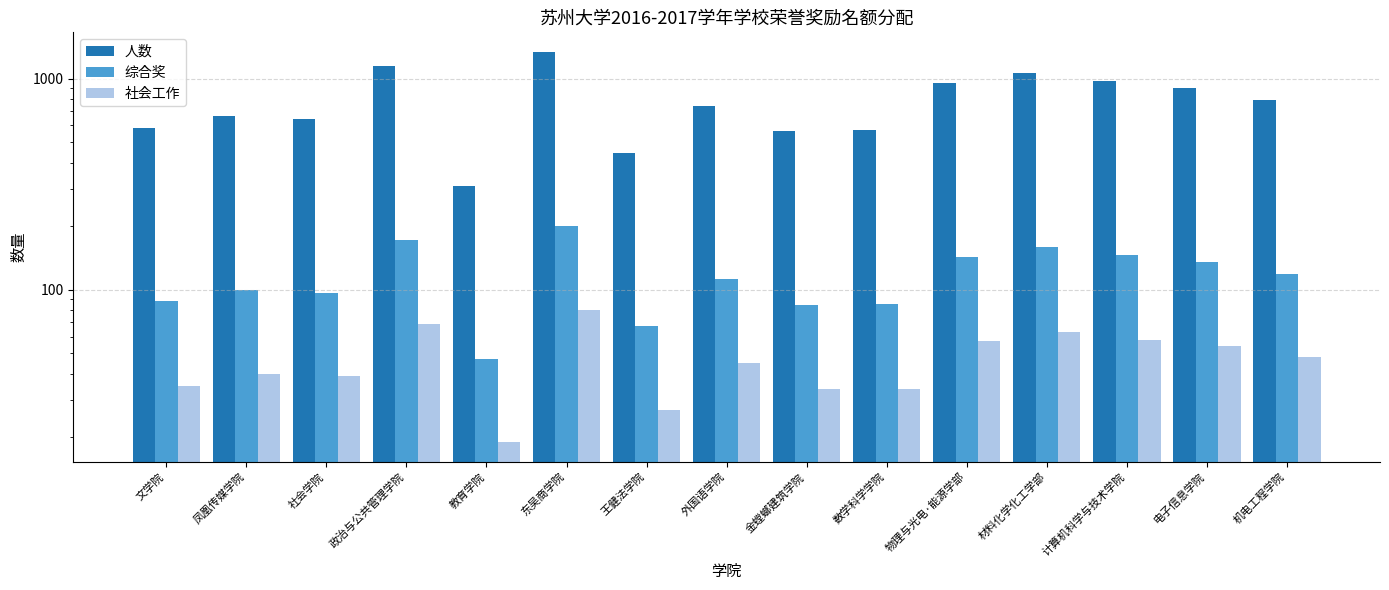

Reading left to right, what are all the values shown in this chart?

人数: 文学院=586	凤凰传媒学院=667	社会学院=645	政治与公共管理学院=1149	教育学院=311	东吴商学院=1339	王健法学院=444	外国语学院=744	金螳螂建筑学院=566	数学科学学院=574	物理与光电·能源学部=954	材料化学化工学部=1058	计算机科学与技术学院=974	电子信息学院=906	机电工程学院=792
综合奖: 文学院=88	凤凰传媒学院=100	社会学院=97	政治与公共管理学院=172	教育学院=47	东吴商学院=201	王健法学院=67	外国语学院=112	金螳螂建筑学院=85	数学科学学院=86	物理与光电·能源学部=143	材料化学化工学部=159	计算机科学与技术学院=146	电子信息学院=136	机电工程学院=119
社会工作: 文学院=35	凤凰传媒学院=40	社会学院=39	政治与公共管理学院=69	教育学院=19	东吴商学院=80	王健法学院=27	外国语学院=45	金螳螂建筑学院=34	数学科学学院=34	物理与光电·能源学部=57	材料化学化工学部=63	计算机科学与技术学院=58	电子信息学院=54	机电工程学院=48